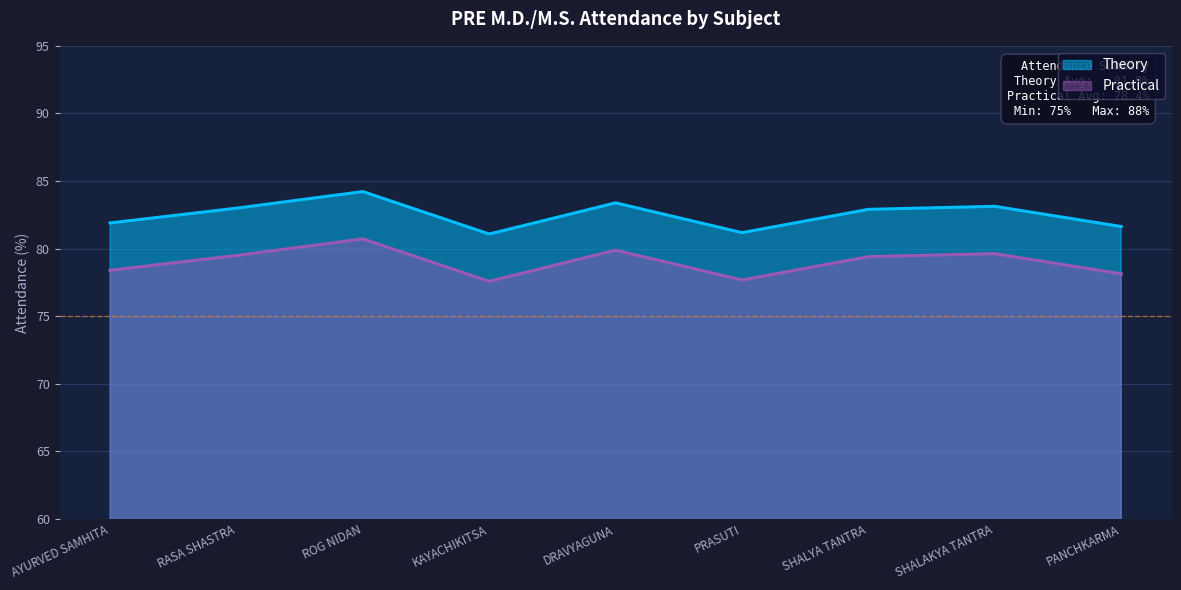

How many series are shown in this chart?

2